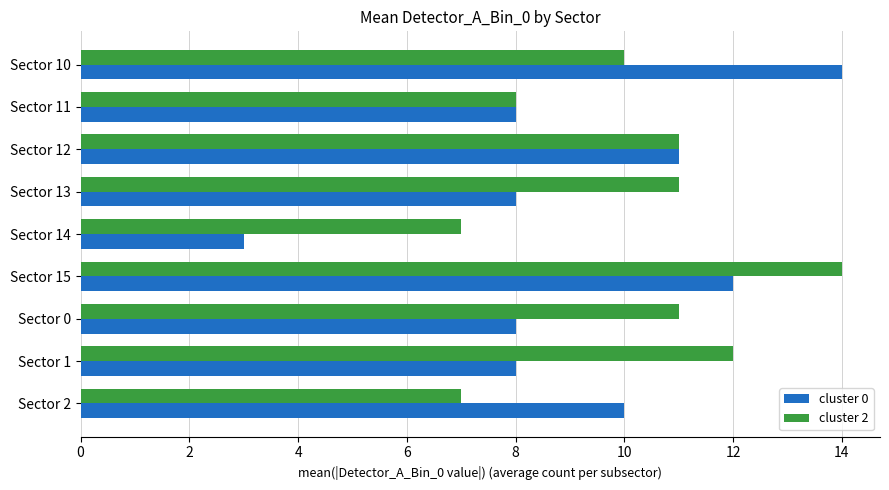

Is it true that cluster 0 equals 8 at Sector 11?

True